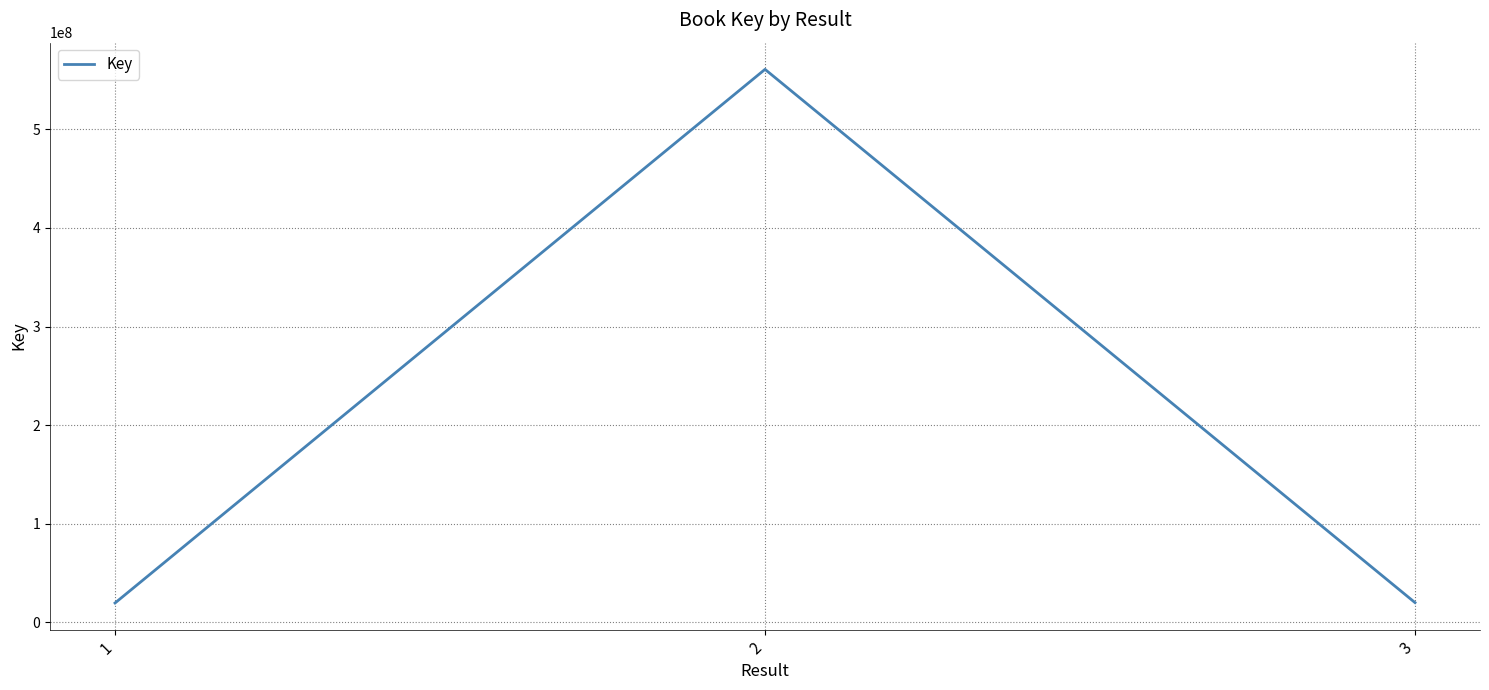

How many distinct data groups are displayed?

1